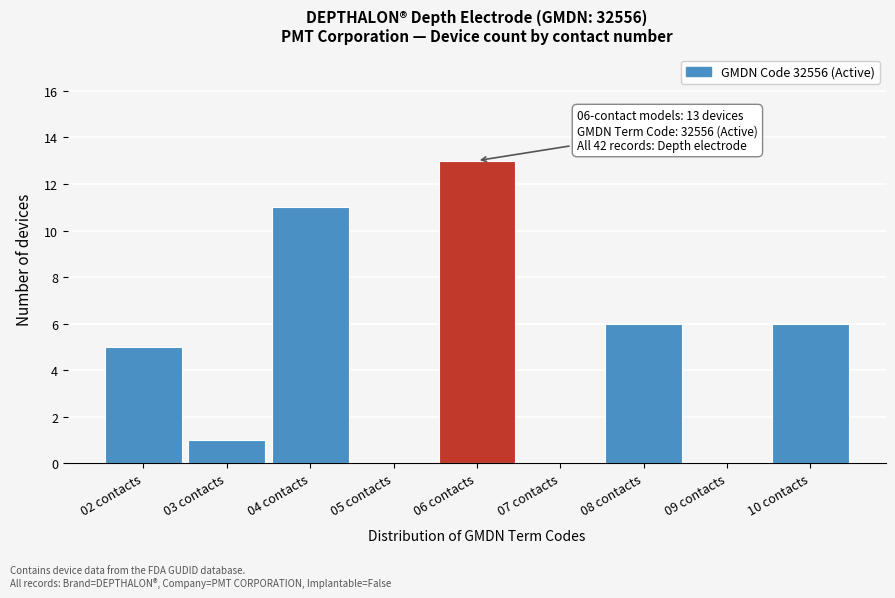

Over which range of the x-axis is the bar tallest?

5.5 to 6.5